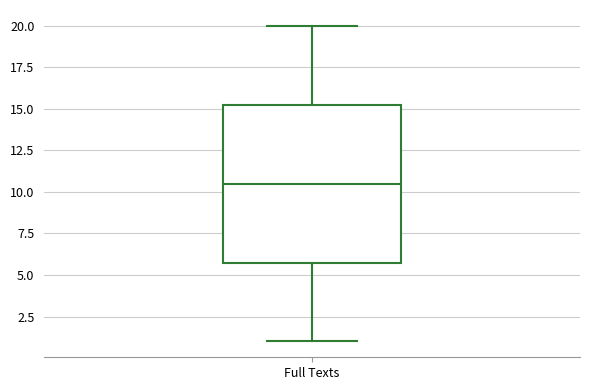

Transcribe this box plot: give where the median line is, the range the box spans, and where the two whiskers end, as read against the y-axis. The values are not printed on the chart, so give them approximately, as read against the axis.

median 10.5, box 6.0 to 15.5, whiskers 1.0 to 20.0